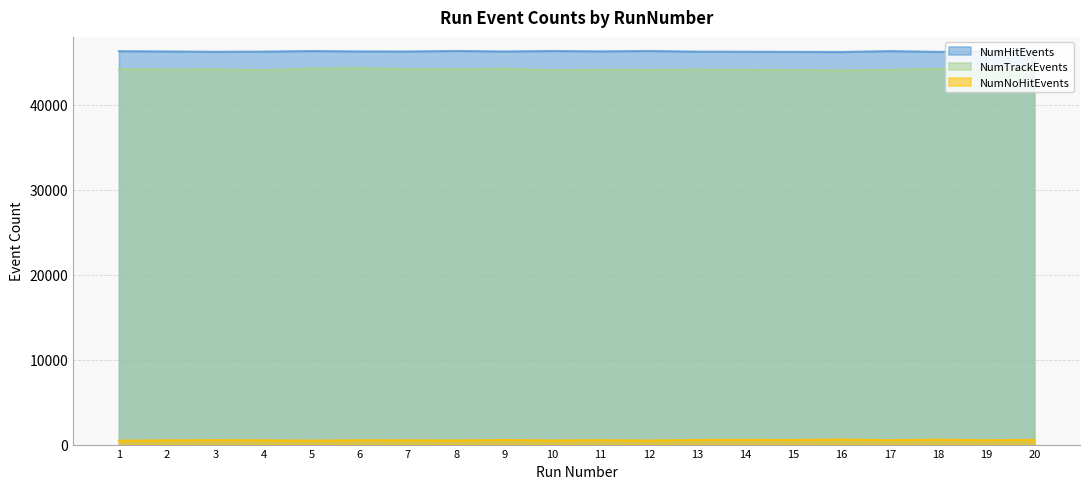

Rank the categories by NumNoHitEvents value from lowest to highest.

1, 5, 12, 10, 8, 2, 7, 4, 19, 6, 17, 11, 3, 9, 15, 13, 20, 14, 18, 16